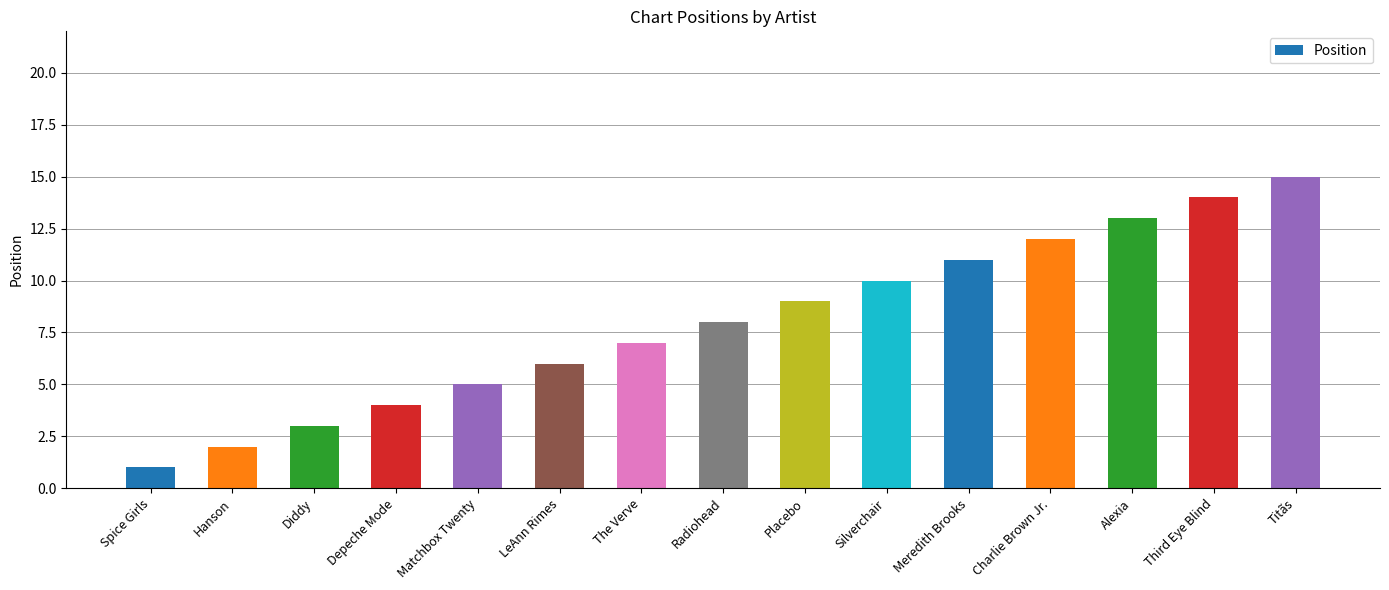

What is the minimum value shown in the chart?

1